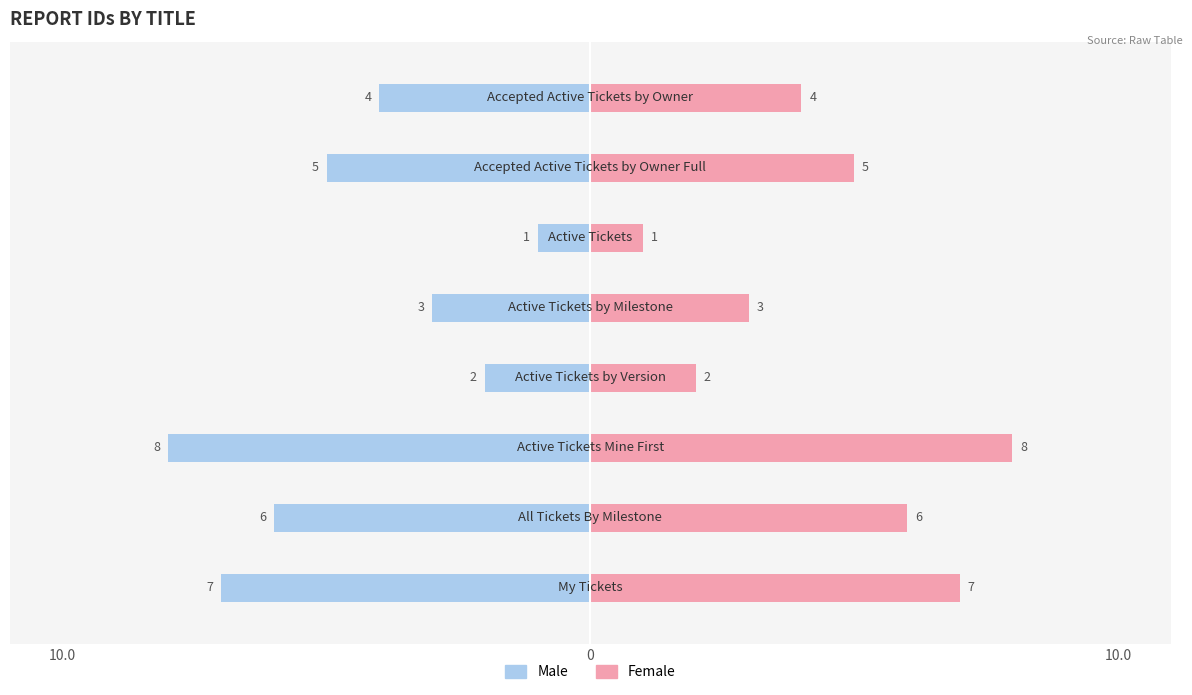

Which series has the largest total across all categories?

Female